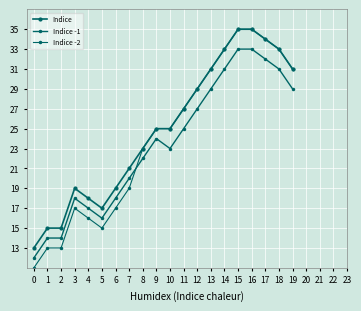

What is the difference between the Indice -2 values at 16 and 8?

12